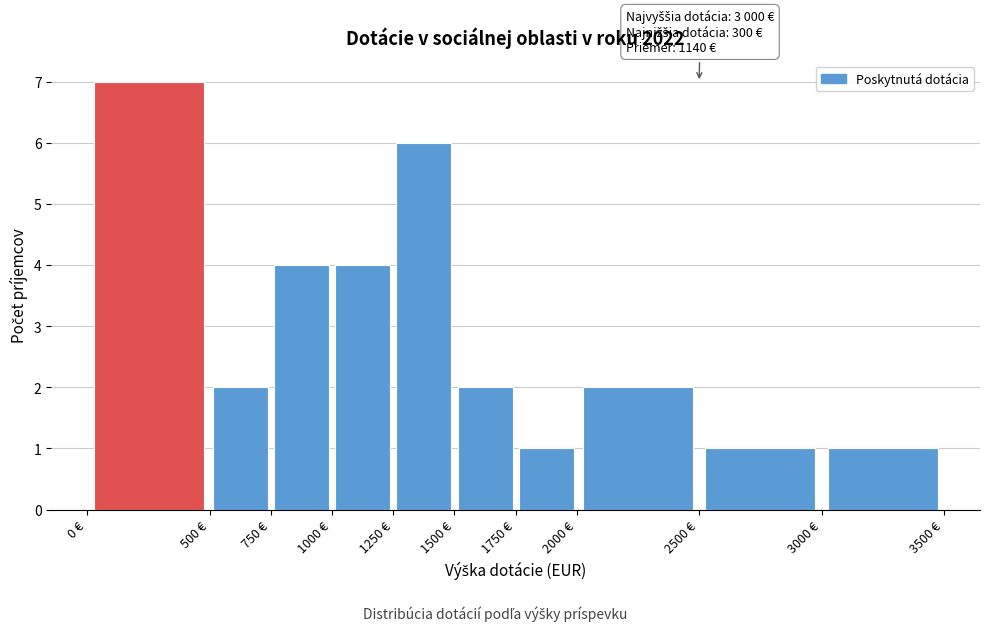

Which range on the x-axis has the tallest bar?

0 to 500